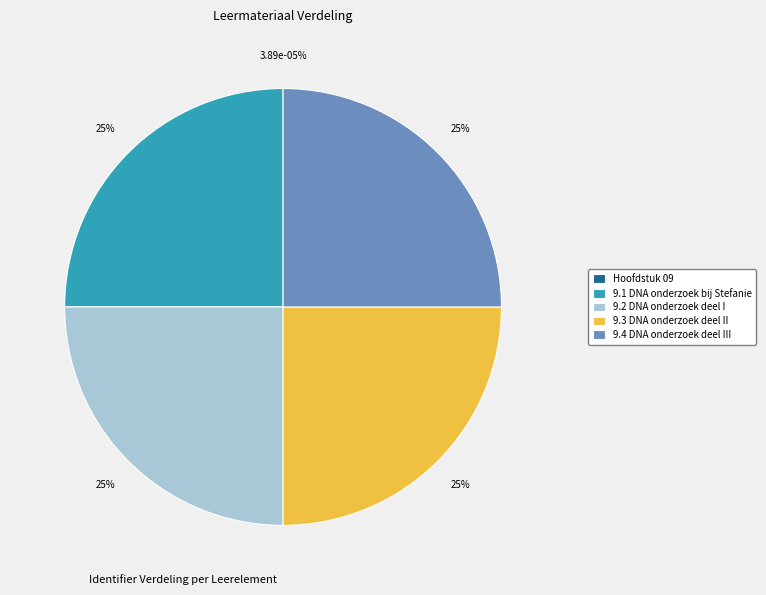

Rank the categories by value from lowest to highest.

Hoofdstuk 09, 9.1 DNA onderzoek bij Stefanie, 9.2 DNA onderzoek deel I, 9.3 DNA onderzoek deel II, 9.4 DNA onderzoek deel III